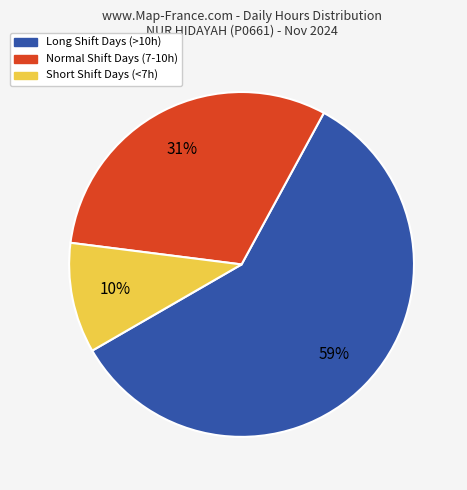

What is the largest slice in the pie chart?

Long Shift Days (>10h)